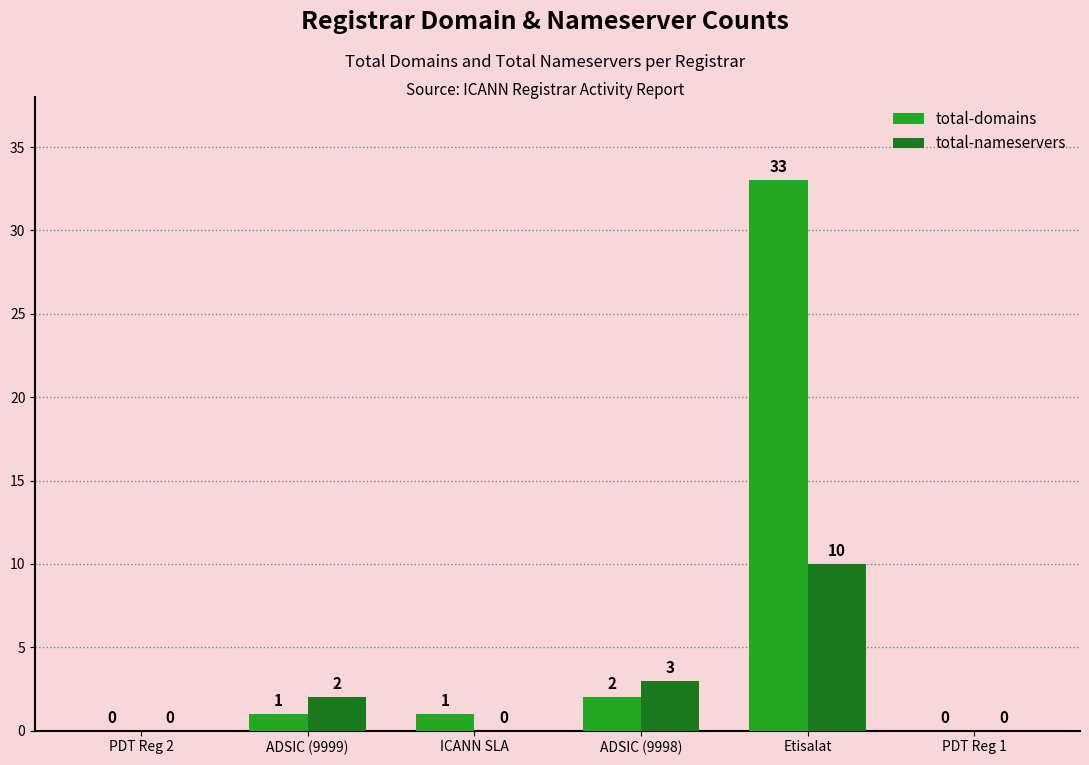

How many categories are shown in the chart?

6